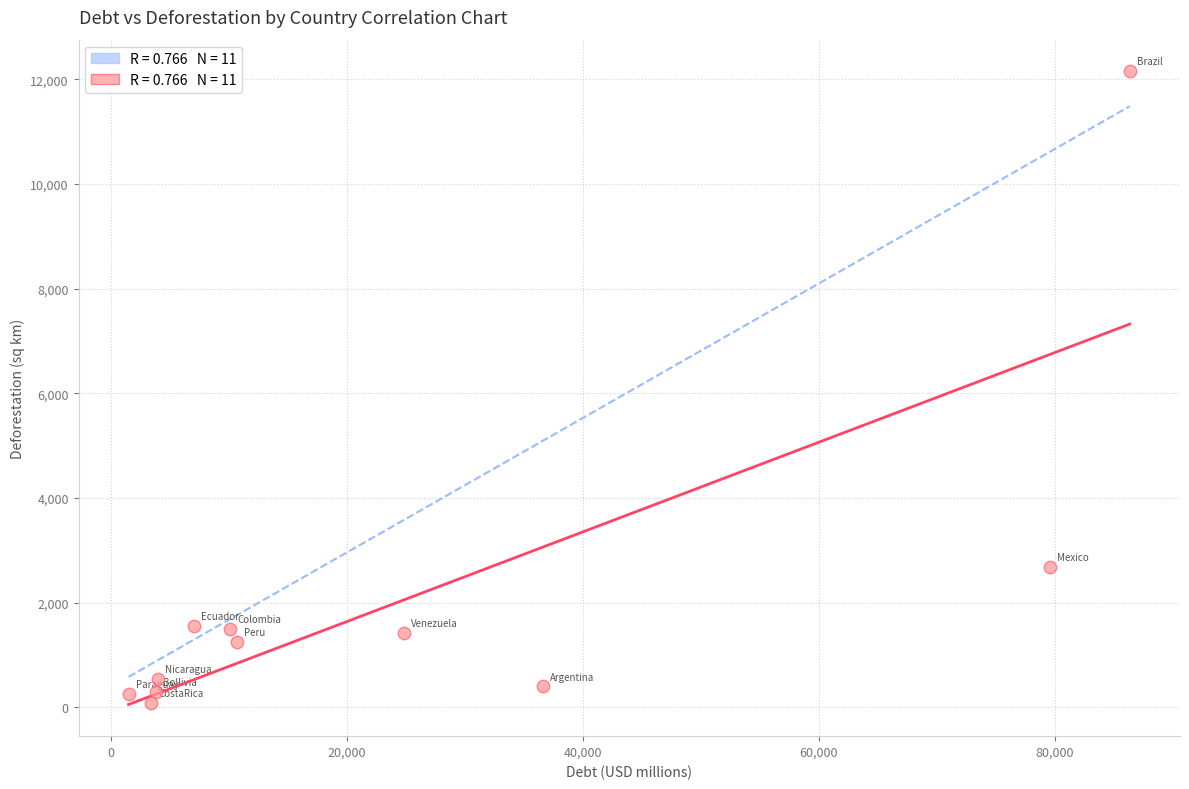

What Y value in the scatter plot is closest to 6120?

2680